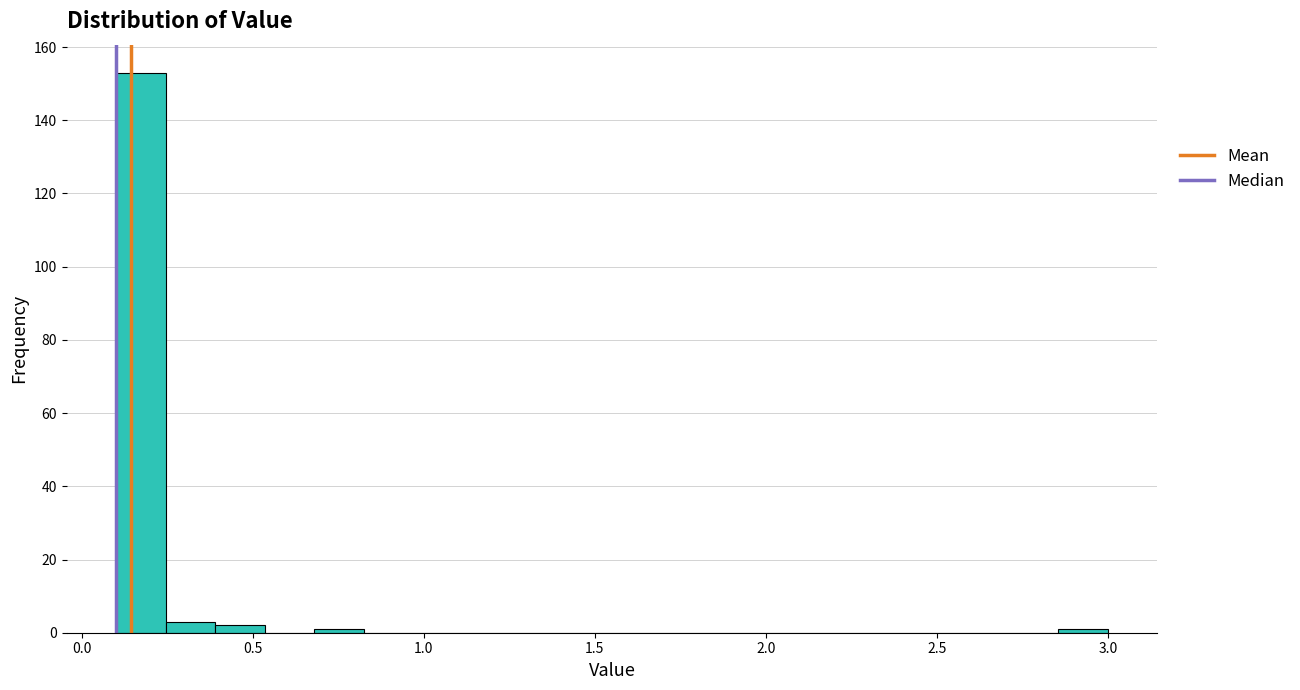

Read against the x-axis, roughly where is the centre of the tallest bar?

0.15